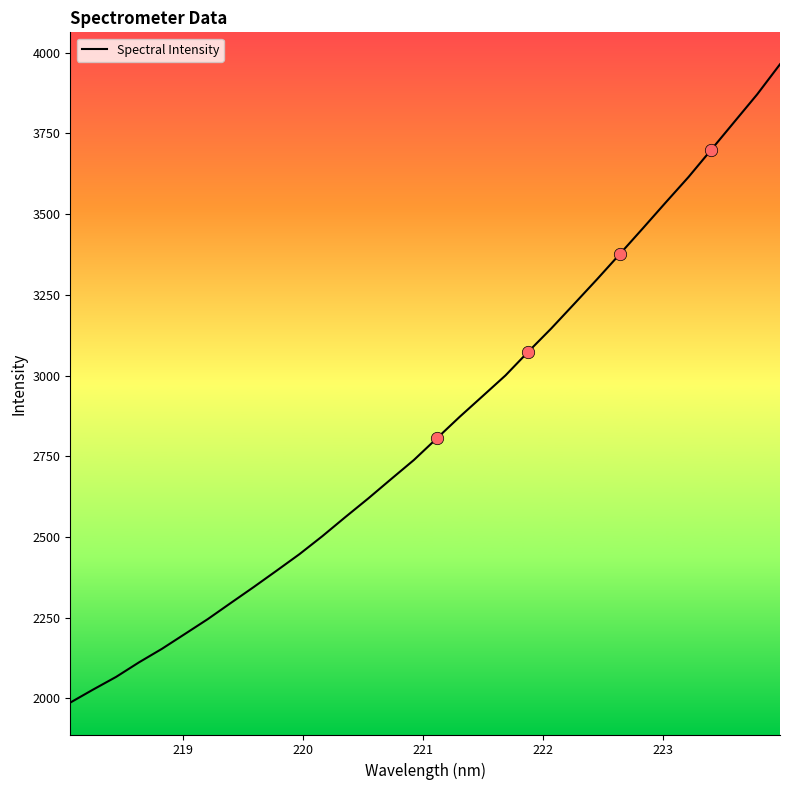

What is the greatest value displayed?

3963.8